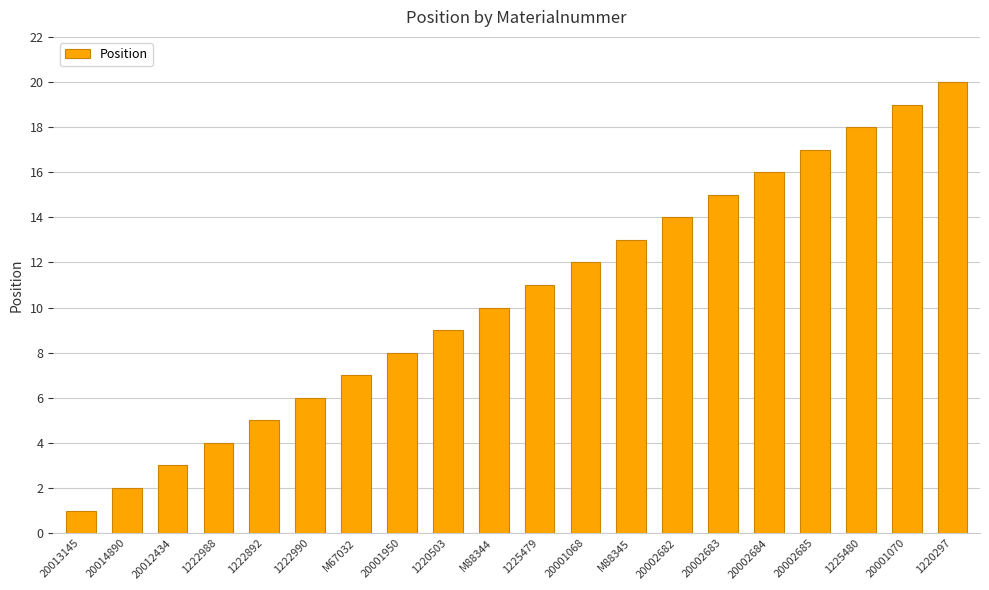

Is it true that the value at 1220297 is 8?

False